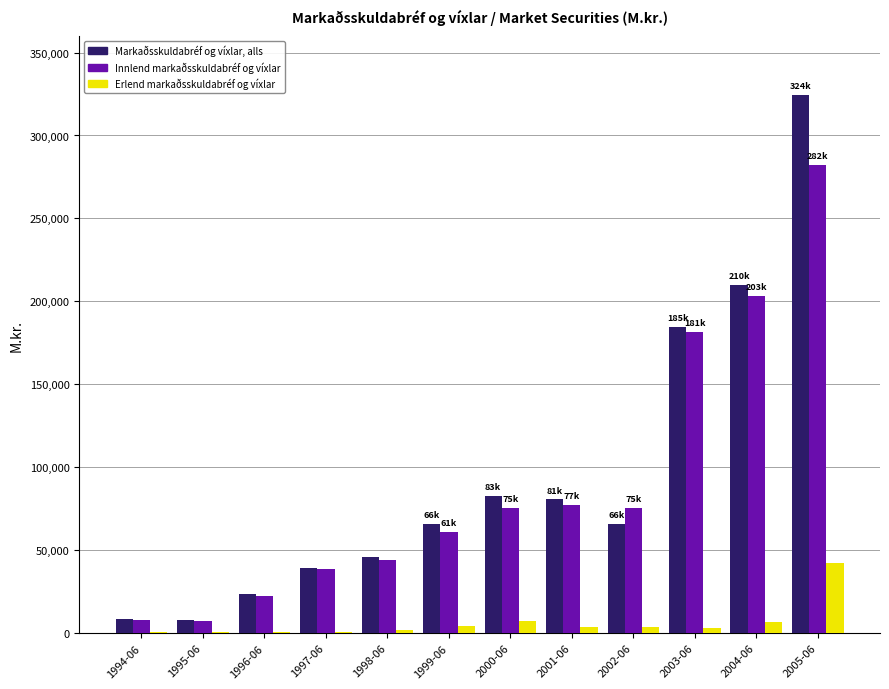

The value of Innlend markaðsskuldabréf og víxlar at 1997-06 is 38466.6. True or false?

True